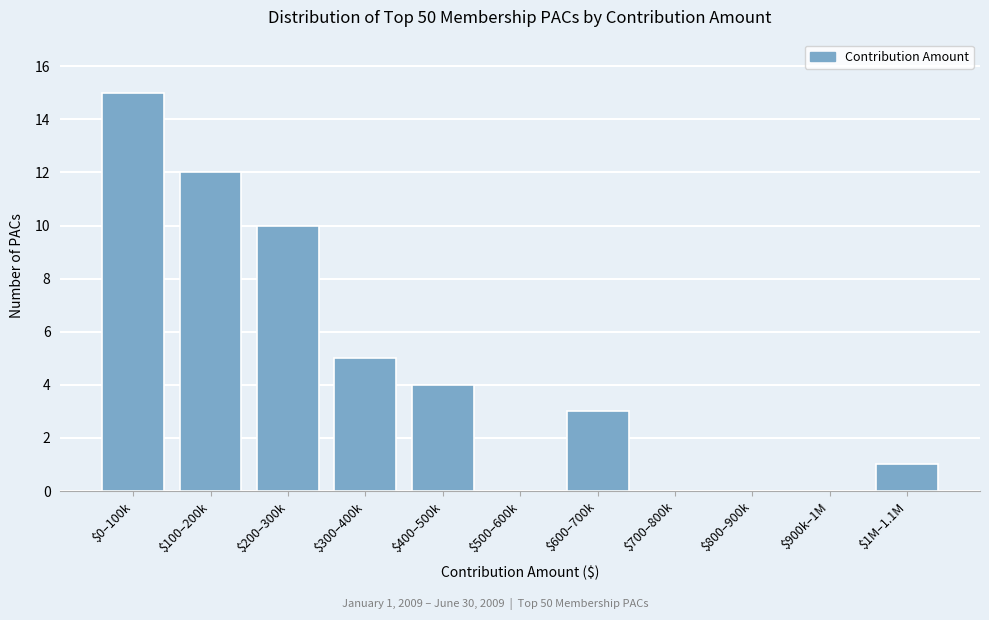

At which label is the value closest to 7?

$300–400k